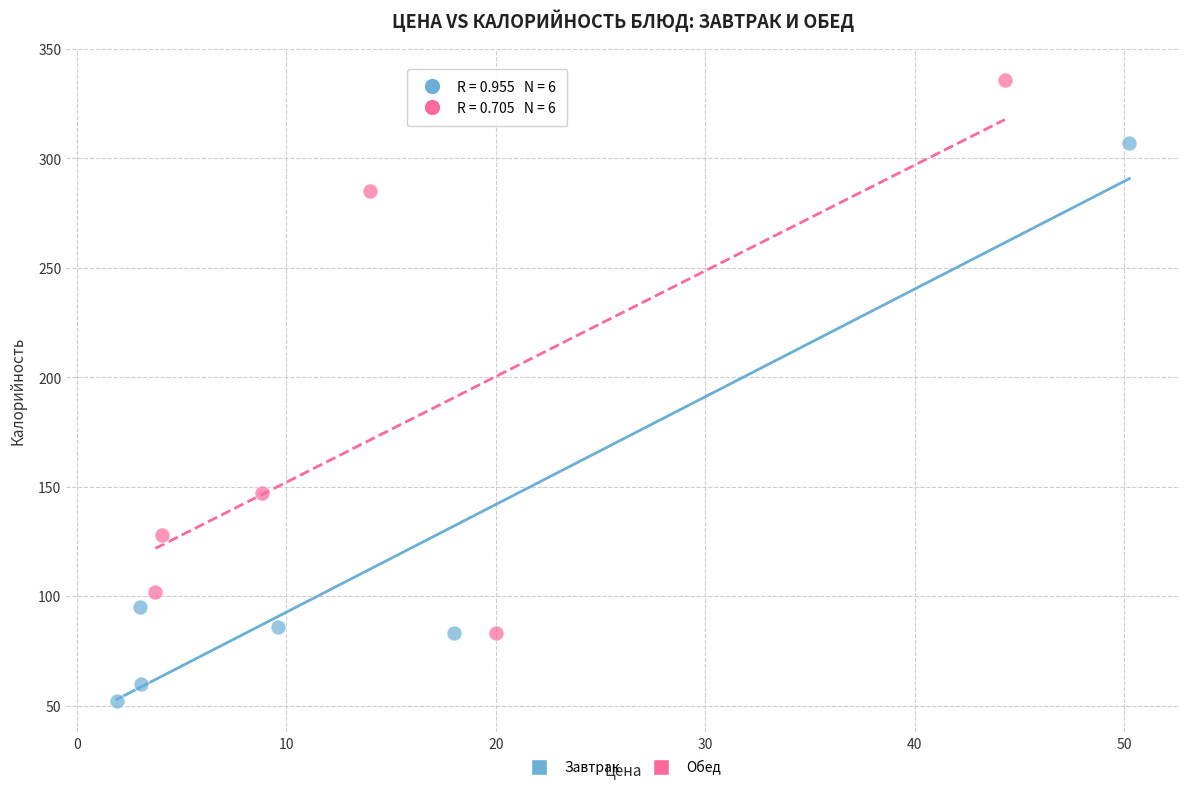

Which series contains the lowest Y value?

Завтрак